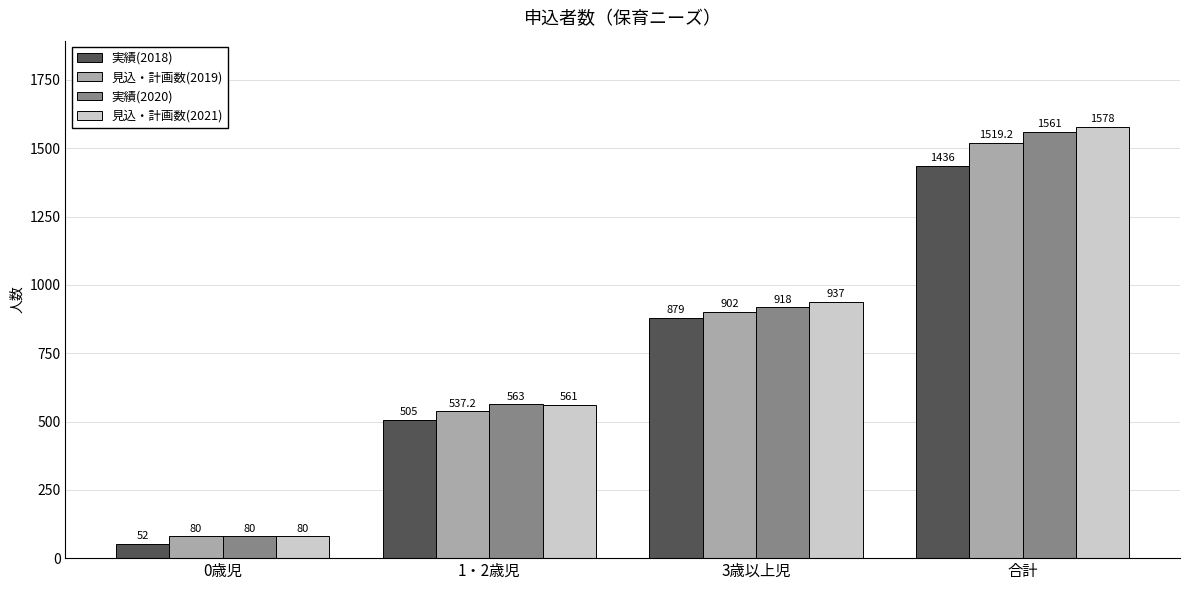

Which series changed the most between 0歳児 and 3歳以上児?

見込・計画数(2021)